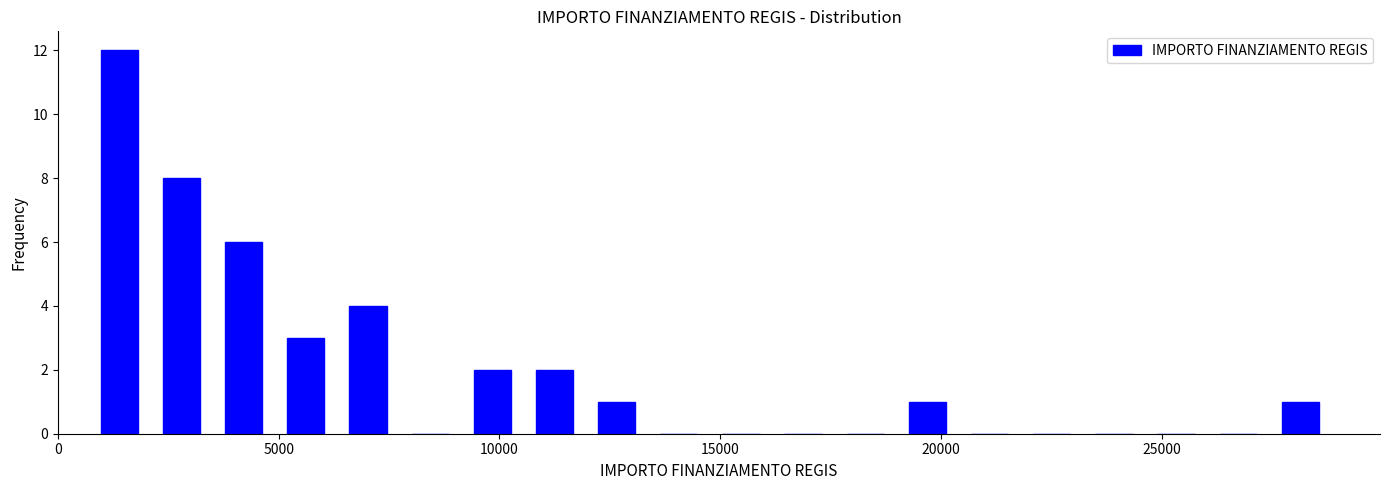

Read against the x-axis, roughly where is the centre of the tallest bar?

1500